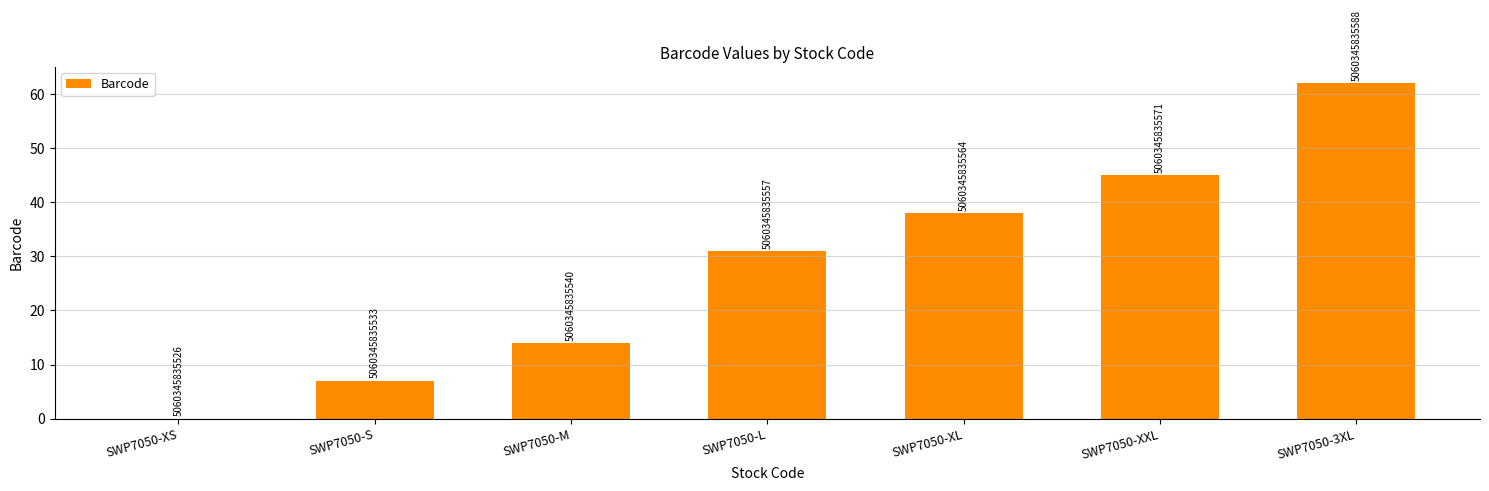

The chart shows a value of 11 at SWP7050-XL. True or false?

False